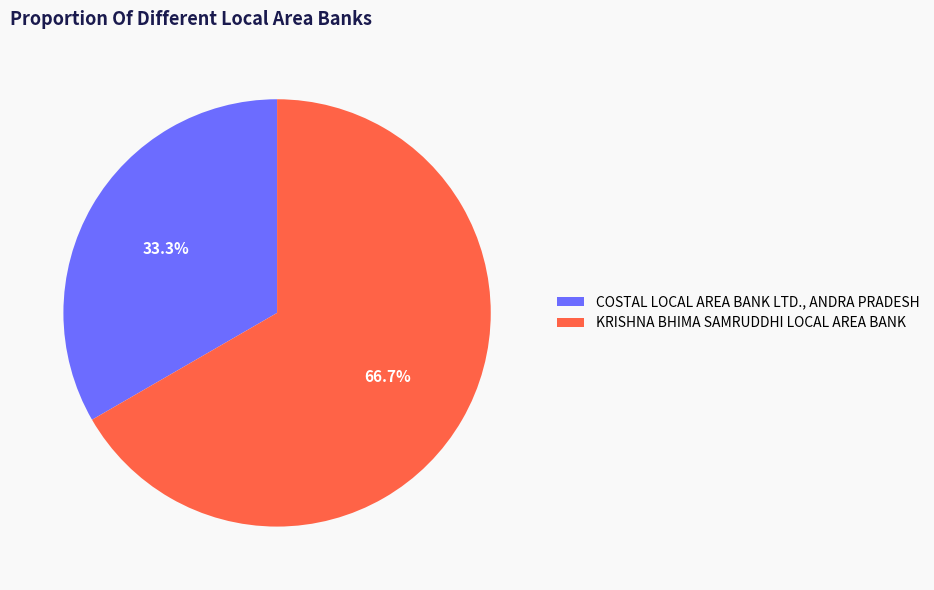

The KRISHNA BHIMA SAMRUDDHI LOCAL AREA BANK slice represents 76% of the pie. True or false?

False